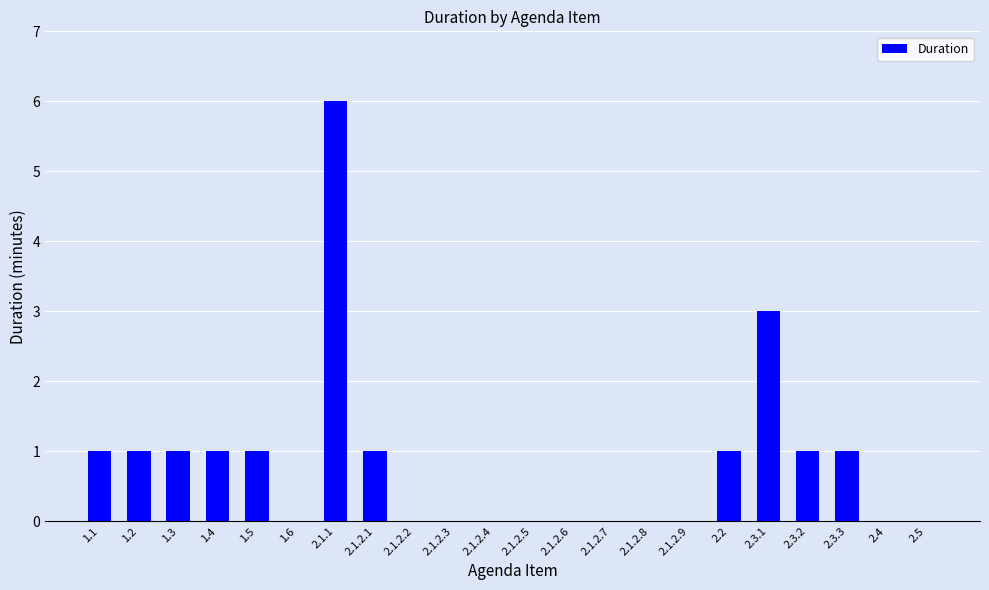

Is it true that the value at 2.1.1 is 10?

False